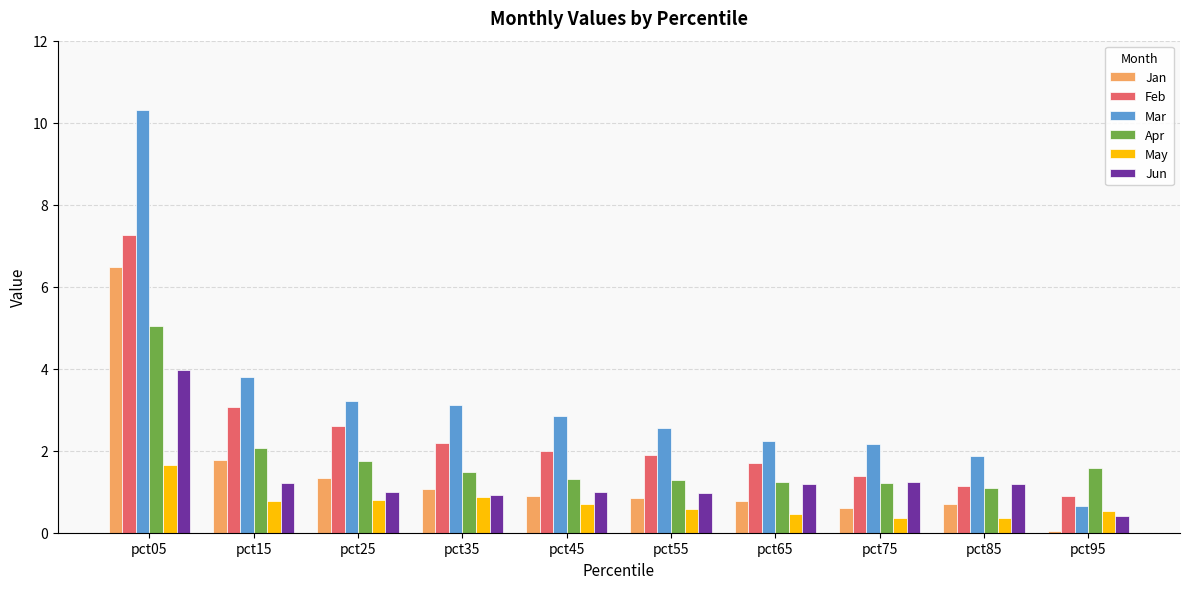

How many data points in Mar are above 2?

8